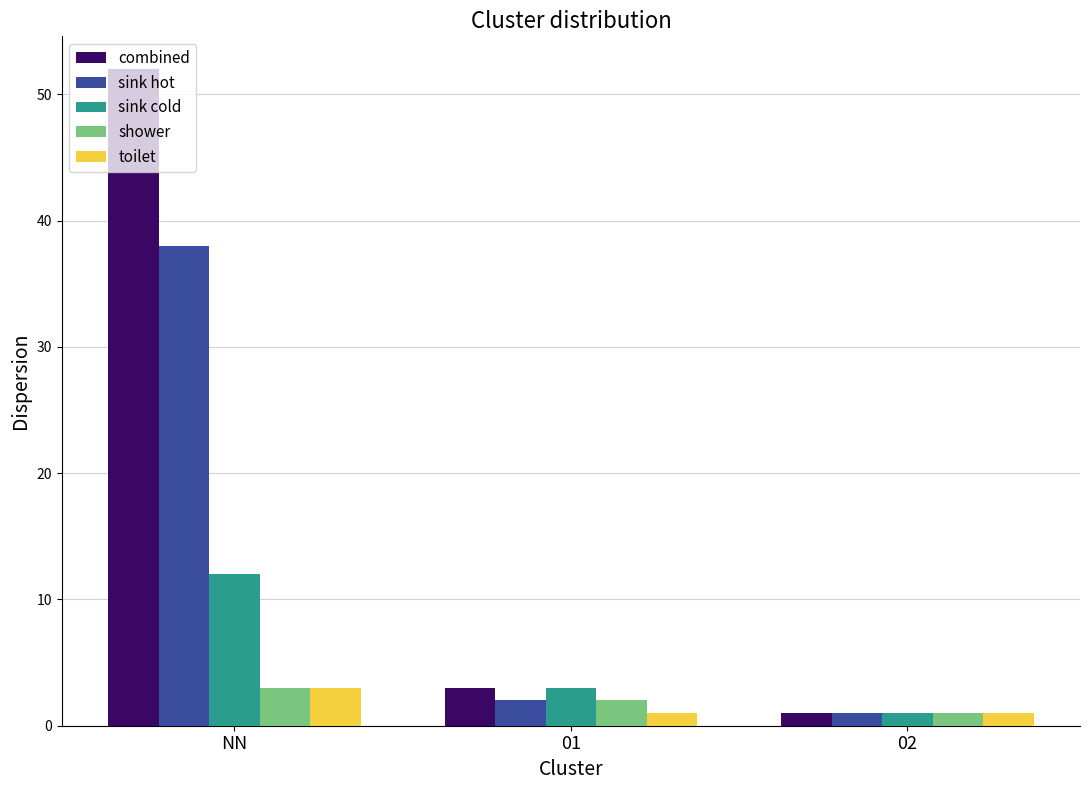

Which series has the largest range (max minus min)?

combined